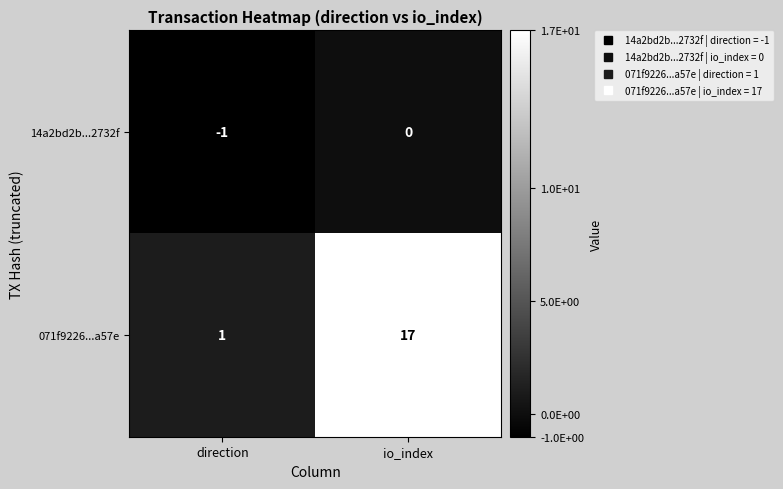

Count the number of data series in this chart.

2